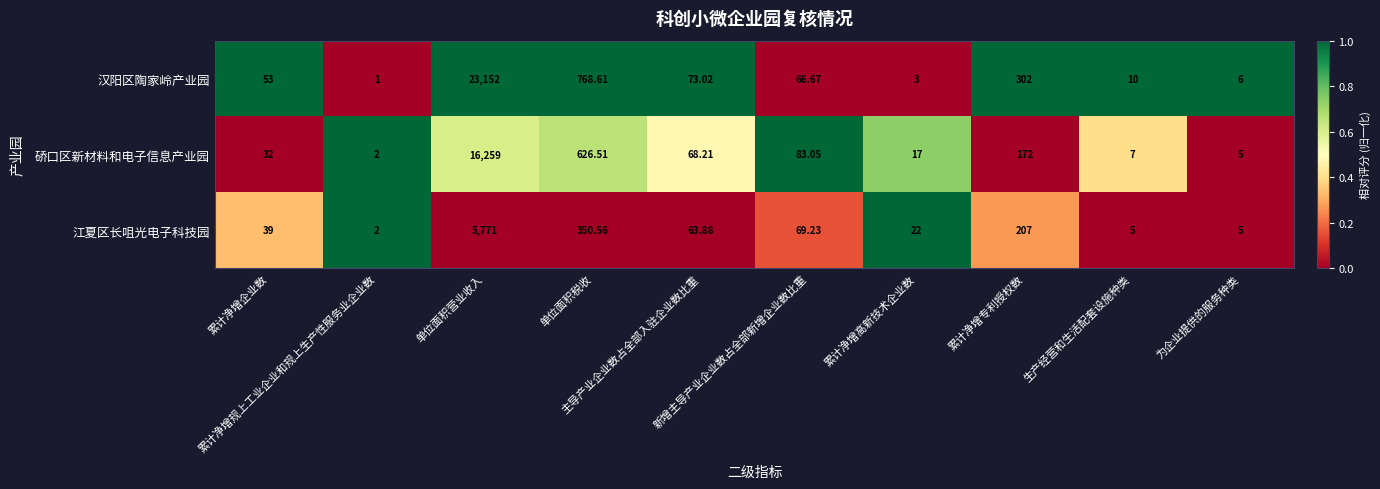

Which series has the largest range (max minus min)?

汉阳区陶家岭产业园